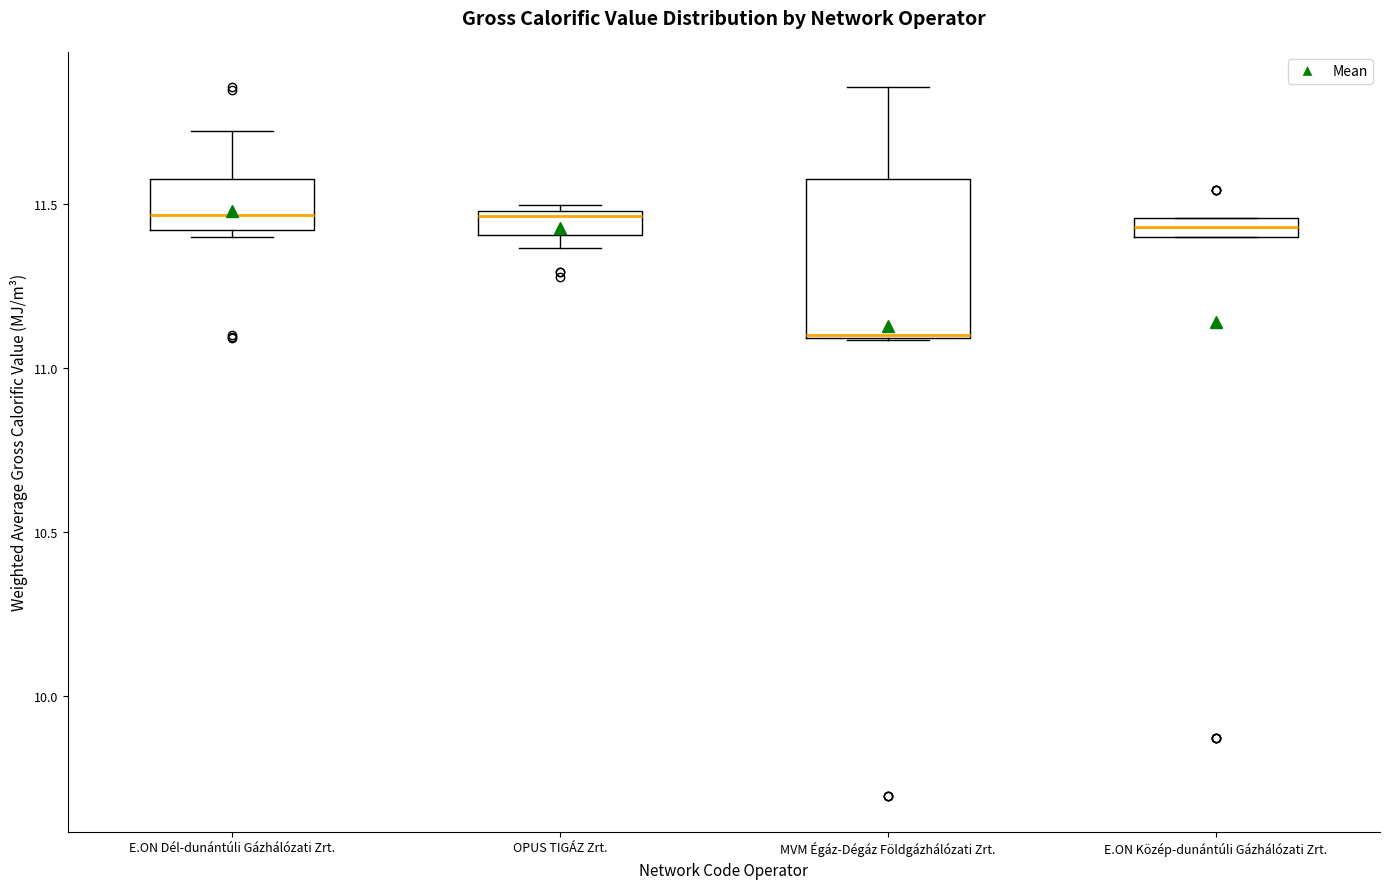

Comparing the boxes themselves (not the whiskers), which one is the tallest?

MVM Égáz-Dégáz Földgázhálózati Zrt.